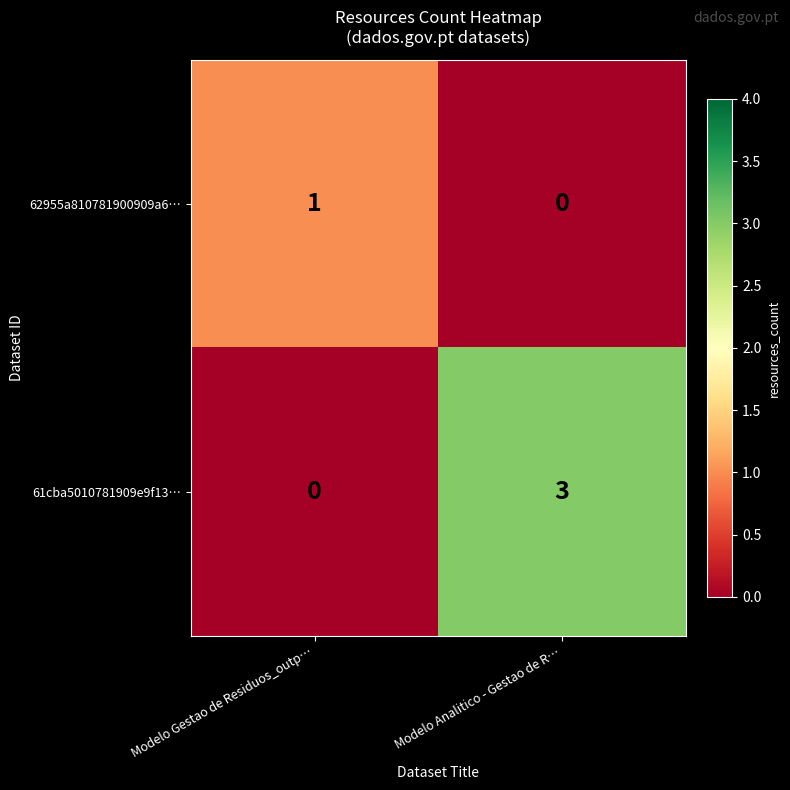

What is the total value across all series at Modelo Gestao de Residuos_outp…?

1